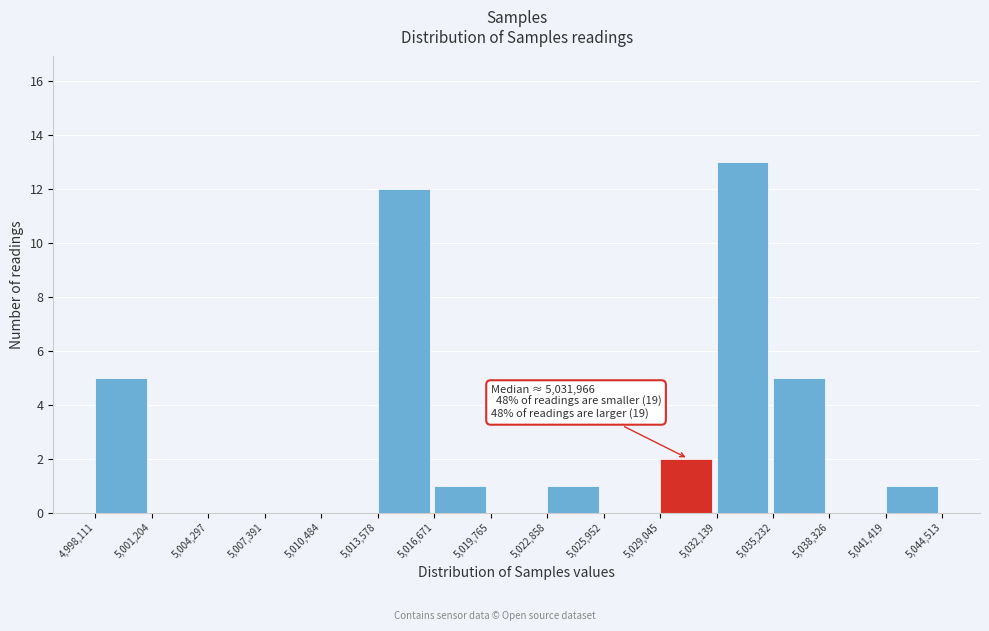

Over which range of the x-axis is the bar tallest?

5,032,139 to 5,035,232